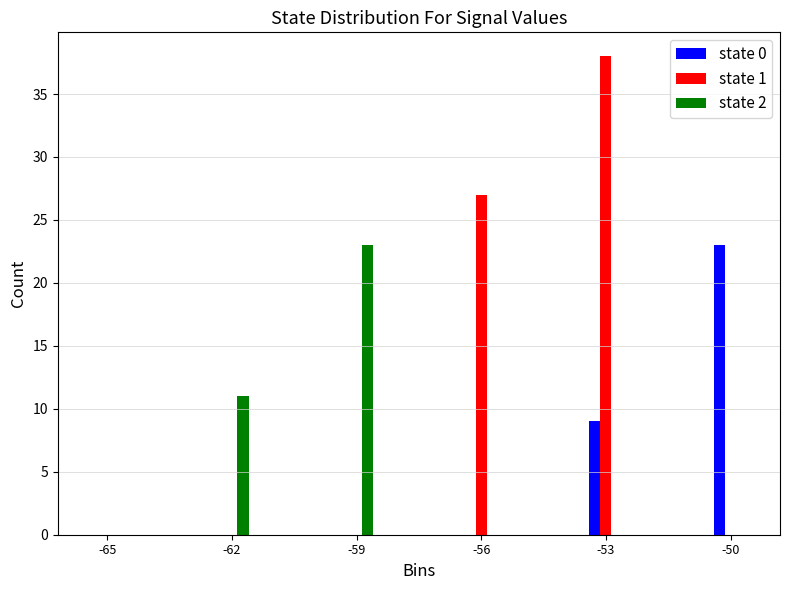

Reading left to right, list all the values displayed in this chart.

state 0: -65=0	-62=0	-59=0	-56=0	-53=9	-50=23
state 1: -65=0	-62=0	-59=0	-56=27	-53=38	-50=0
state 2: -65=0	-62=11	-59=23	-56=0	-53=0	-50=0